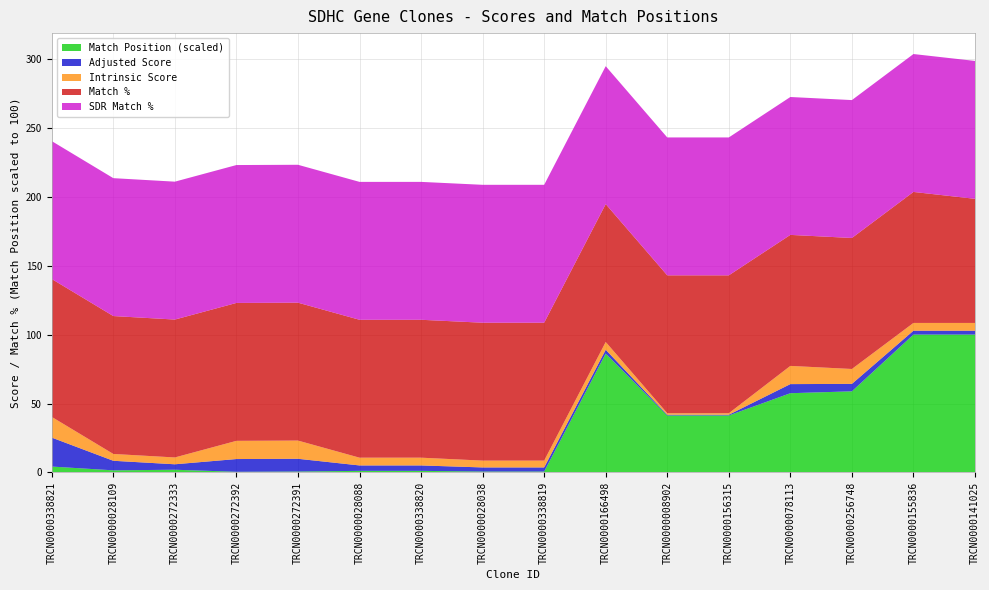

Reading left to right, list all the values displayed in this chart.

Match Position: TRCN0000338821=515.0	TRCN0000028109=186.0	TRCN0000272333=238.0	TRCN0000272392=60.0	TRCN0000272391=83.0	TRCN0000028088=140.0	TRCN0000338820=140.0	TRCN0000028038=82.0	TRCN0000338819=82.0	TRCN0000166498=10357.0	TRCN0000008902=4967.0	TRCN0000156315=4967.0	TRCN0000078113=6907.0	TRCN0000256748=7071.0	TRCN0000155836=12016.0	TRCN0000141025=12016.0
Adjusted Score: TRCN0000338821=21.0	TRCN0000028109=6.9	TRCN0000272333=4.0	TRCN0000272392=9.2	TRCN0000272391=9.2	TRCN0000028088=3.9	TRCN0000338820=3.9	TRCN0000028038=3.0	TRCN0000338819=3.0	TRCN0000166498=2.8	TRCN0000008902=0.5	TRCN0000156315=0.5	TRCN0000078113=6.6	TRCN0000256748=5.4	TRCN0000155836=2.8	TRCN0000141025=2.8
Intrinsic Score: TRCN0000338821=15.0	TRCN0000028109=5.0	TRCN0000272333=5.0	TRCN0000272392=13.2	TRCN0000272391=13.2	TRCN0000028088=5.6	TRCN0000338820=5.6	TRCN0000028038=5.0	TRCN0000338819=5.0	TRCN0000166498=5.6	TRCN0000008902=1.1	TRCN0000156315=1.1	TRCN0000078113=13.2	TRCN0000256748=10.8	TRCN0000155836=5.6	TRCN0000141025=5.6
Match %: TRCN0000338821=100.0	TRCN0000028109=100.0	TRCN0000272333=100.0	TRCN0000272392=100.0	TRCN0000272391=100.0	TRCN0000028088=100.0	TRCN0000338820=100.0	TRCN0000028038=100.0	TRCN0000338819=100.0	TRCN0000166498=100.0	TRCN0000008902=100.0	TRCN0000156315=100.0	TRCN0000078113=95.0	TRCN0000256748=95.0	TRCN0000155836=95.0	TRCN0000141025=90.0
SDR Match %: TRCN0000338821=100.0	TRCN0000028109=100.0	TRCN0000272333=100.0	TRCN0000272392=100.0	TRCN0000272391=100.0	TRCN0000028088=100.0	TRCN0000338820=100.0	TRCN0000028038=100.0	TRCN0000338819=100.0	TRCN0000166498=100.0	TRCN0000008902=100.0	TRCN0000156315=100.0	TRCN0000078113=100.0	TRCN0000256748=100.0	TRCN0000155836=100.0	TRCN0000141025=100.0